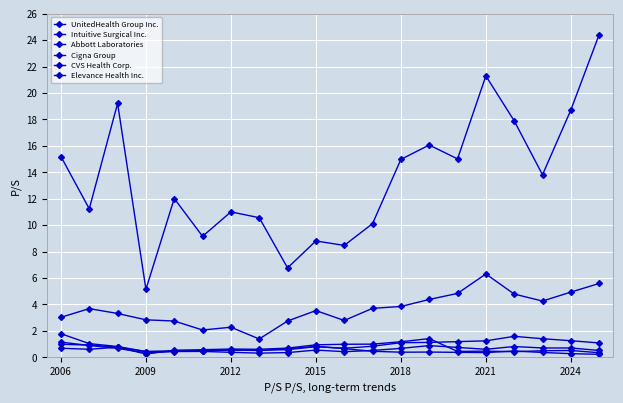

What is the sum of all Abbott Laboratories values?

72.9